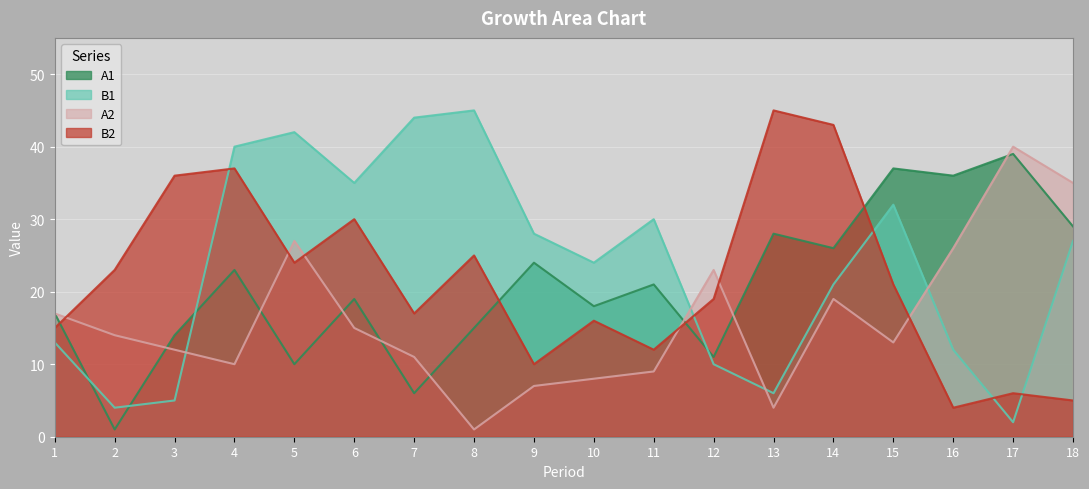

The B1 series shows 45 at 8. True or false?

True